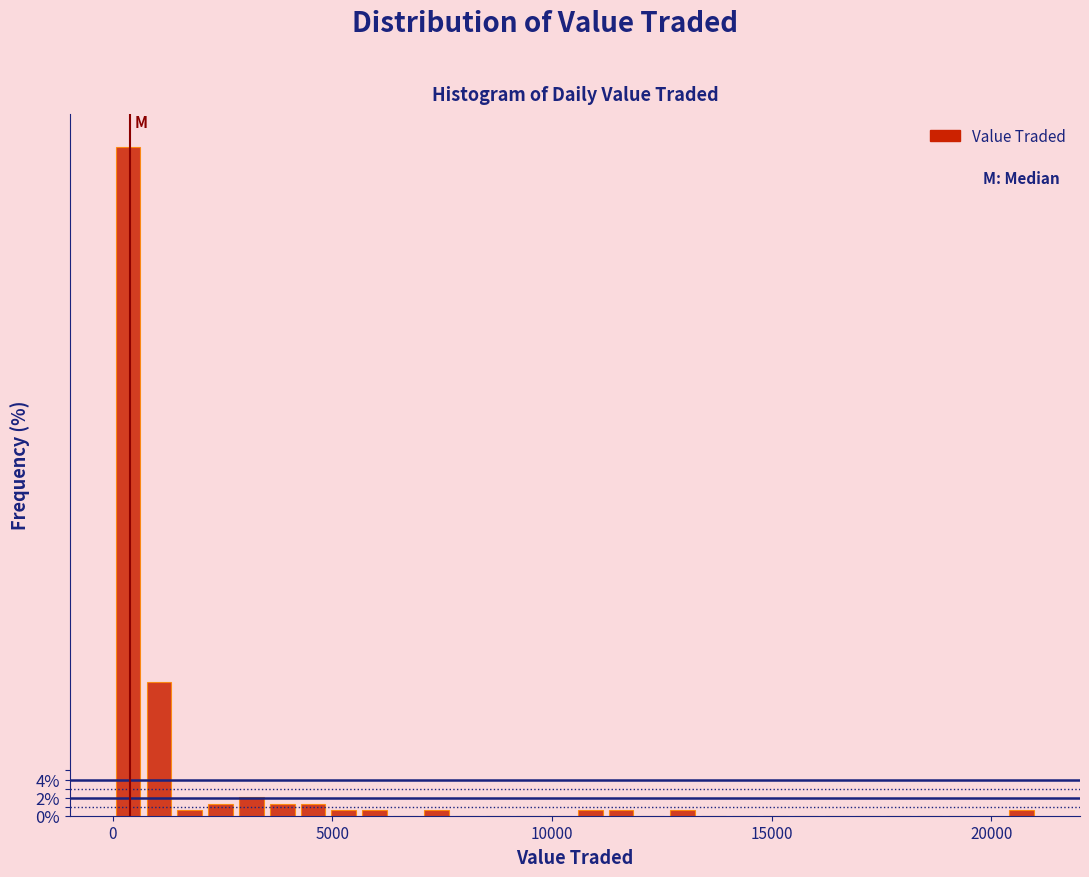

Around what value on the x-axis is the tallest bar? Give the approximate position of its centre, as read against the axis.

500